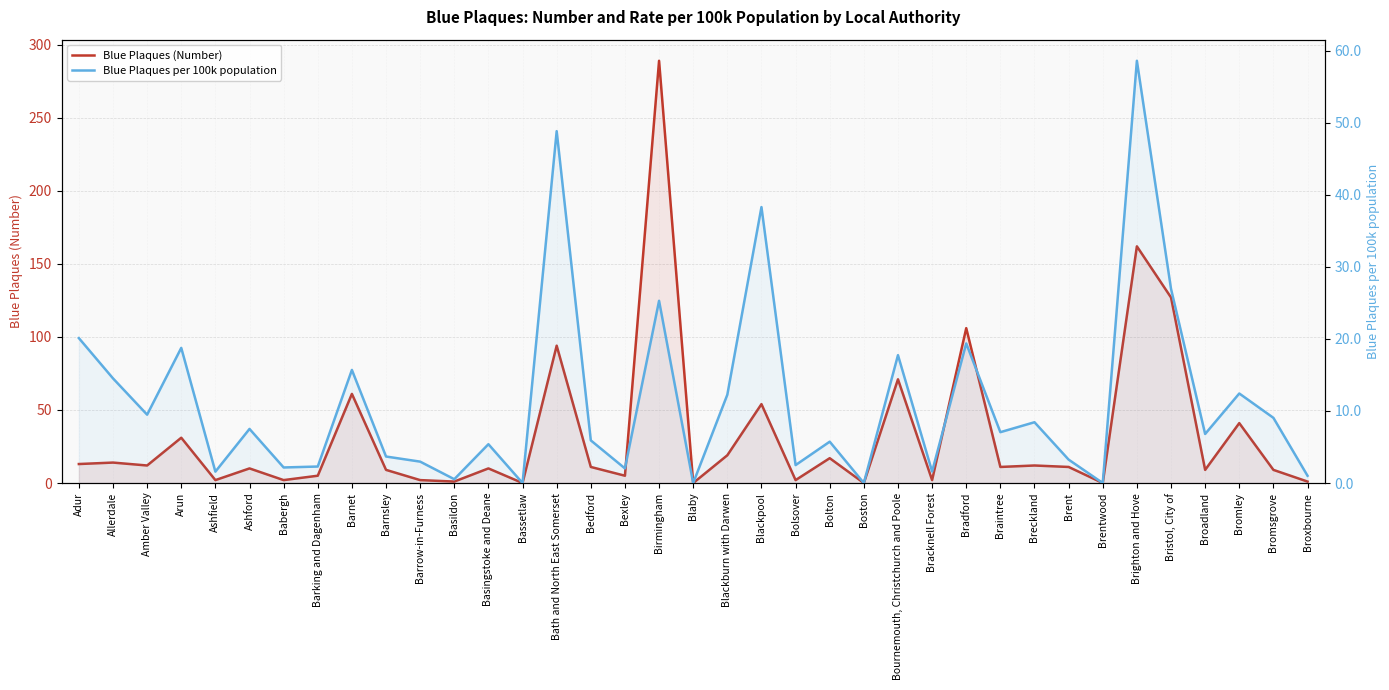

What is the difference between the maximum and second lowest values in the Blue Plaques (Number) series?

289.0